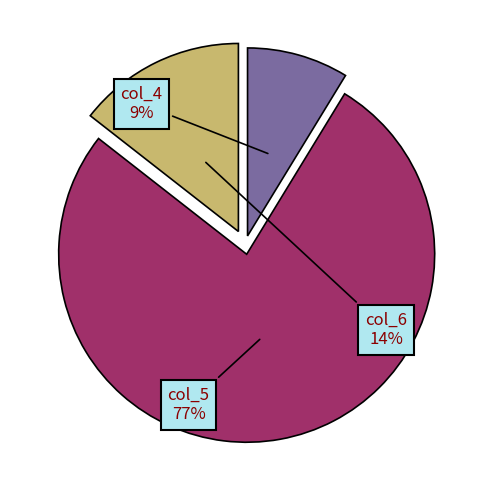

What percentage is the col_5 slice, to the nearest percent?

77%